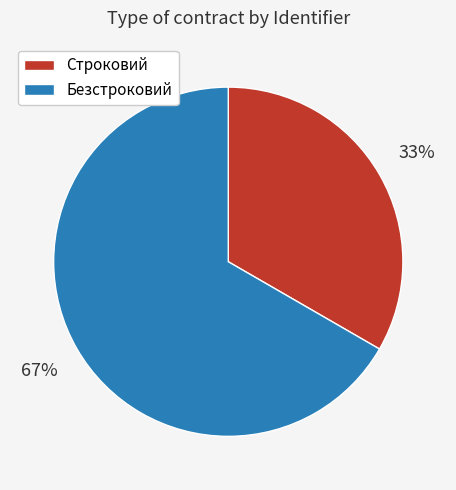

Count the number of slices in the pie.

2